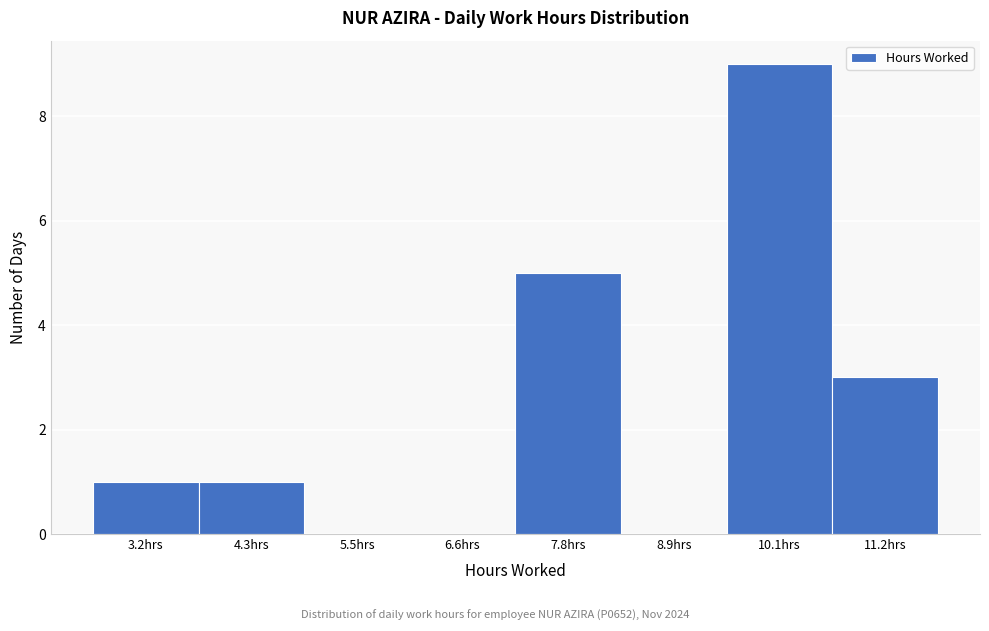

Reading right to left, list all the values displayed in this chart.

11.2hrs=3	10.1hrs=9	8.9hrs=0	7.8hrs=5	6.6hrs=0	5.5hrs=0	4.3hrs=1	3.2hrs=1